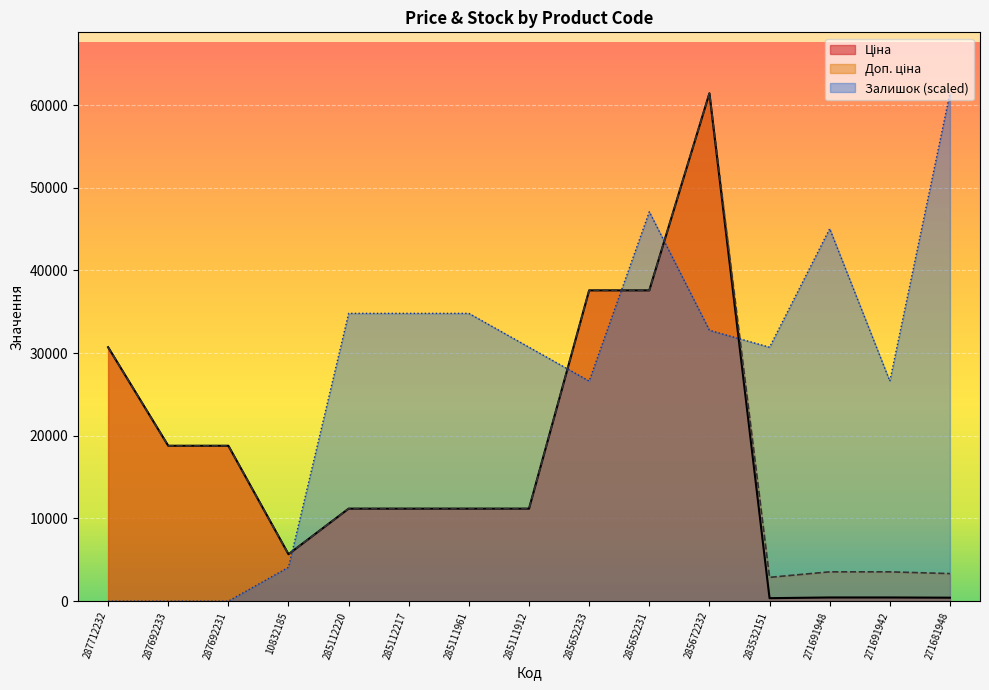

Reading left to right, extract all data points from this chart.

Ціна: 30717.1	18796.8	18796.8	5673.8	11188.2	11188.2	11188.2	11188.2	37593.6	37593.6	61434.3	359.9	443.1	443.1	416.6
Доп. ціна: 30717.1	18796.8	18796.8	5673.8	11188.2	11188.2	11188.2	11188.2	37593.6	37593.6	61434.3	2878.8	3545.0	3545.0	3332.5
Залишок: 0.0	0.0	0.0	4095.6	34812.7	34812.7	34812.7	30717.1	26621.5	47099.6	32764.9	30717.1	45051.8	26621.5	61434.3